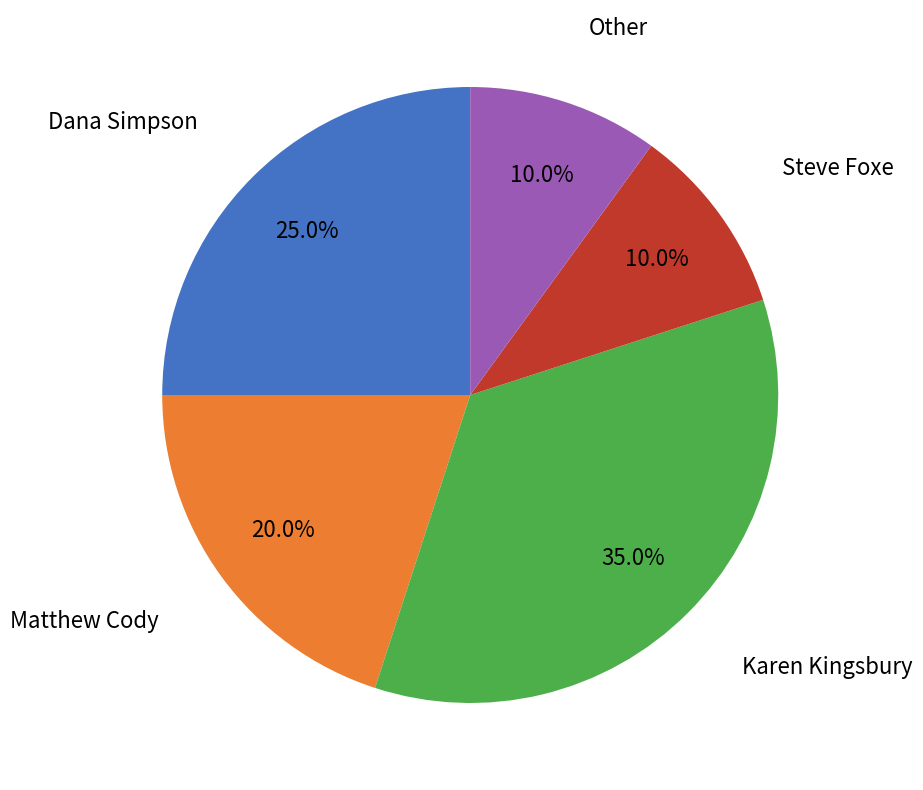

Is there any slice that represents more than half of the pie?

No